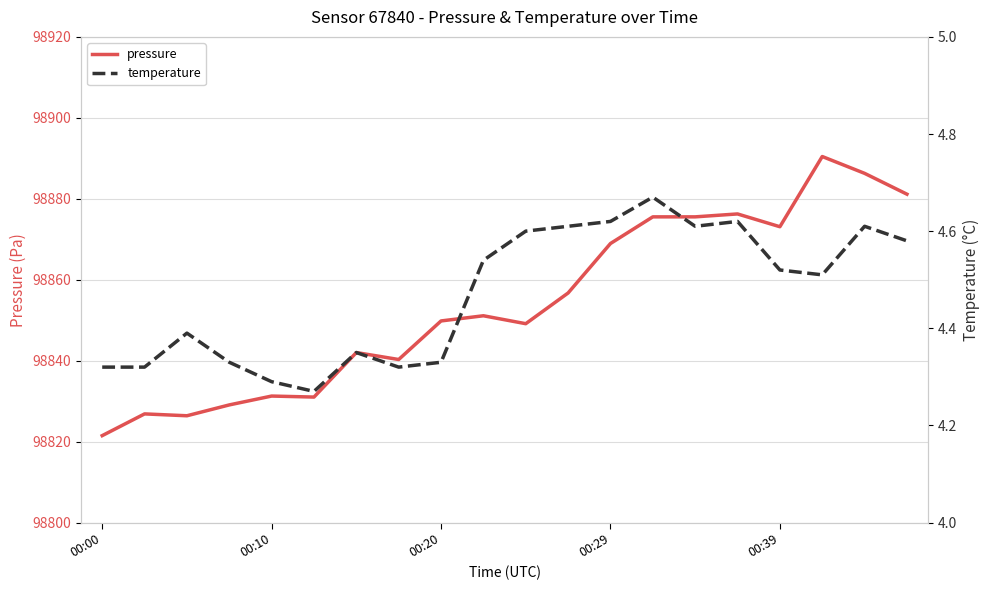

What is the label of the 20th point from the right?

00:00